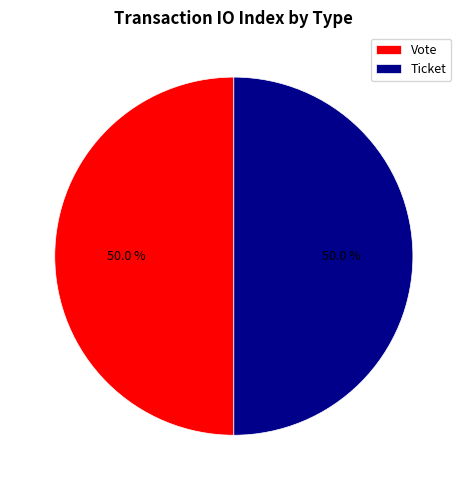

How much of the chart is everything except Ticket?

50.0%